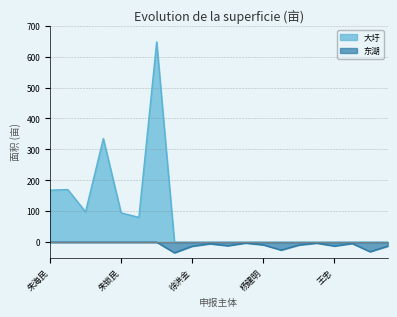

What is the average value of the 东湖 series?

-8.8